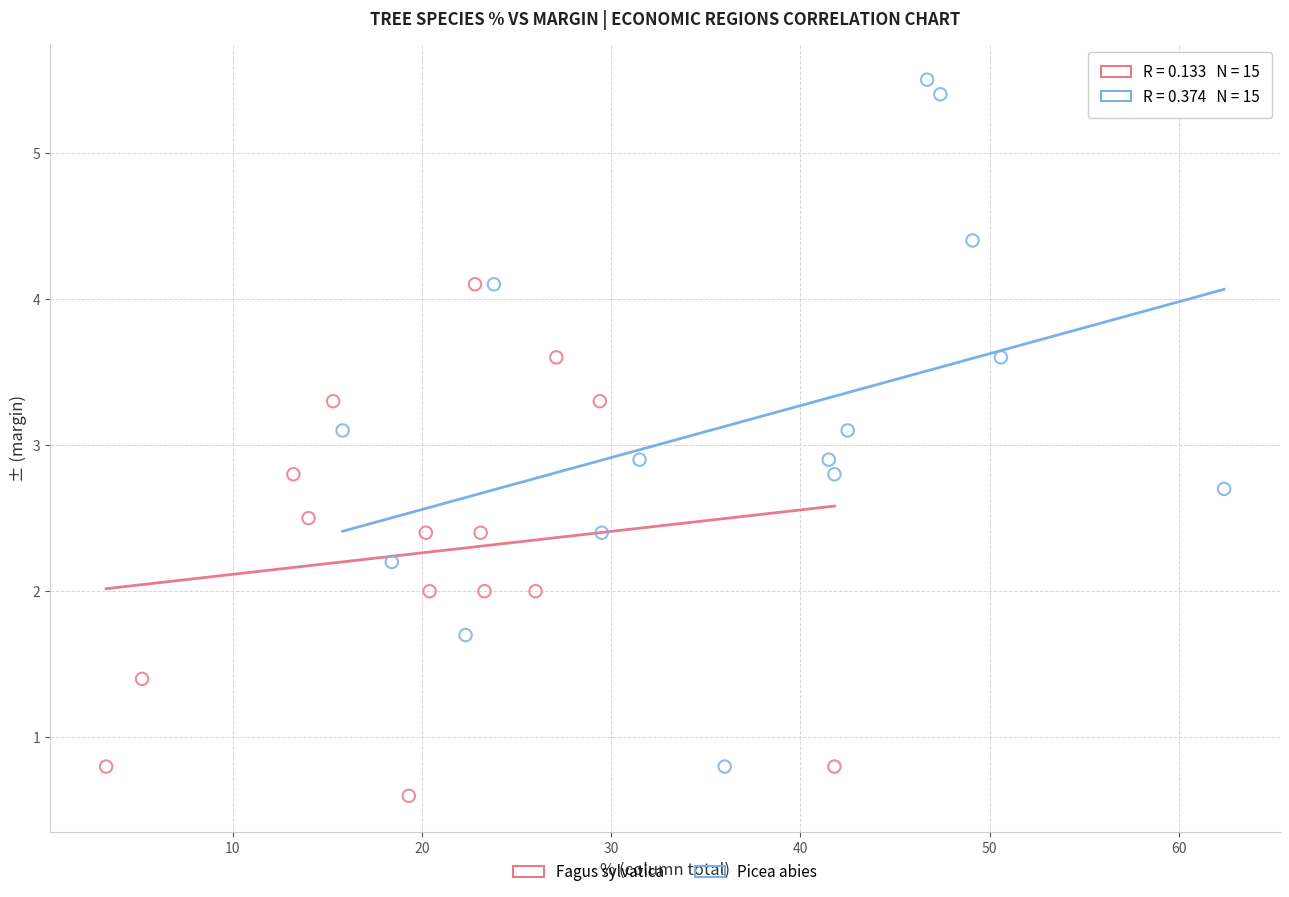

Which series contains the highest Y value?

Picea abies